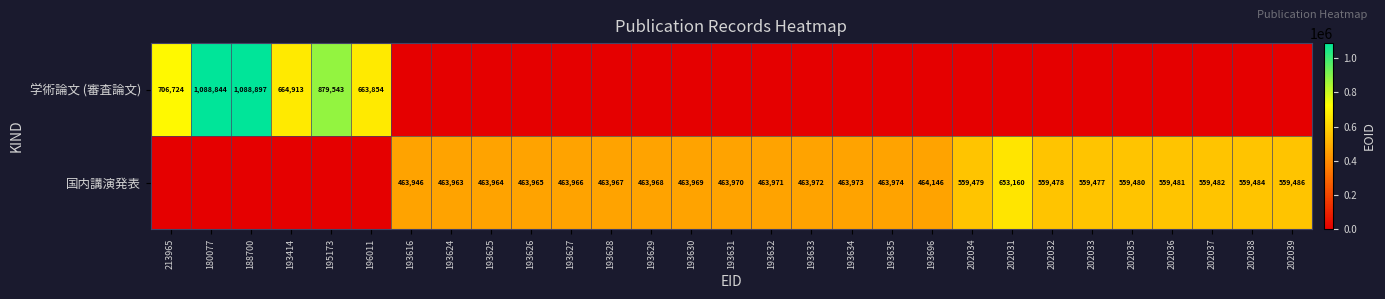

At which category does the chart reach its peak across all series?

188700